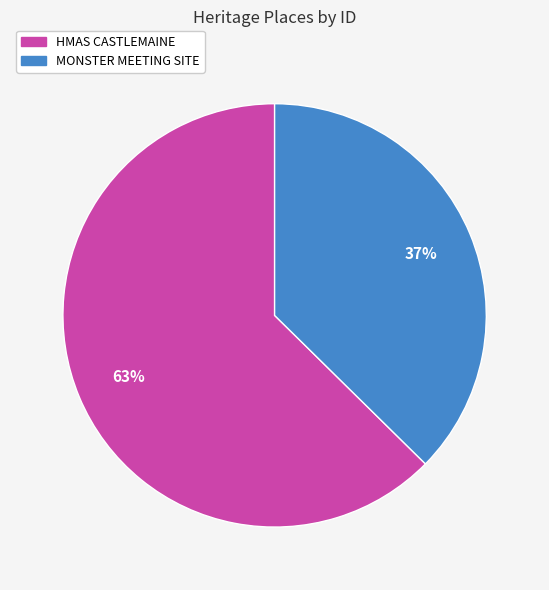

Count the number of slices in the pie.

2